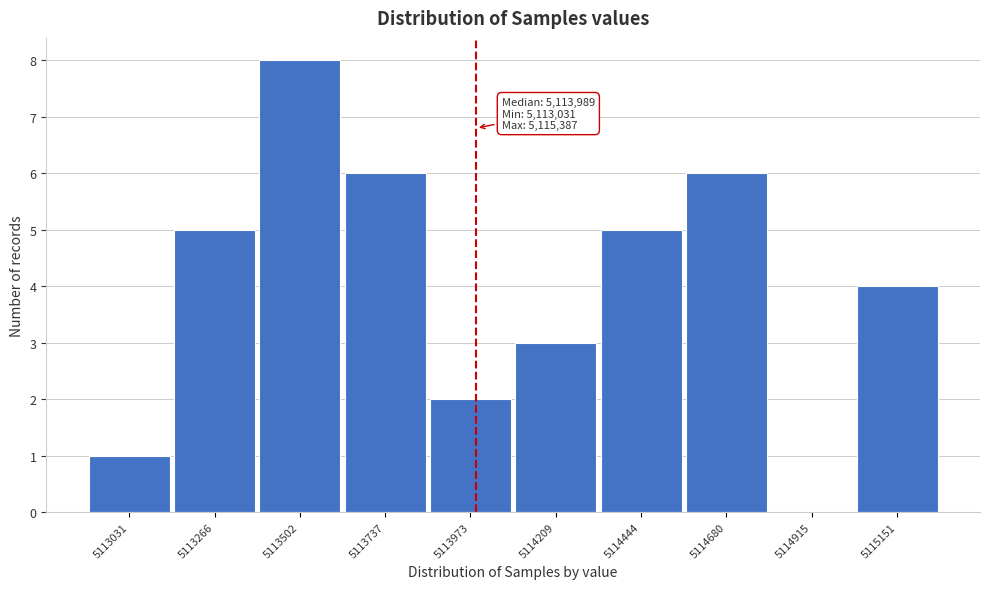

Reading right to left, transcribe all the data shown in this chart.

5115151=4	5114915=0	5114680=6	5114444=5	5114209=3	5113973=2	5113737=6	5113502=8	5113266=5	5113031=1